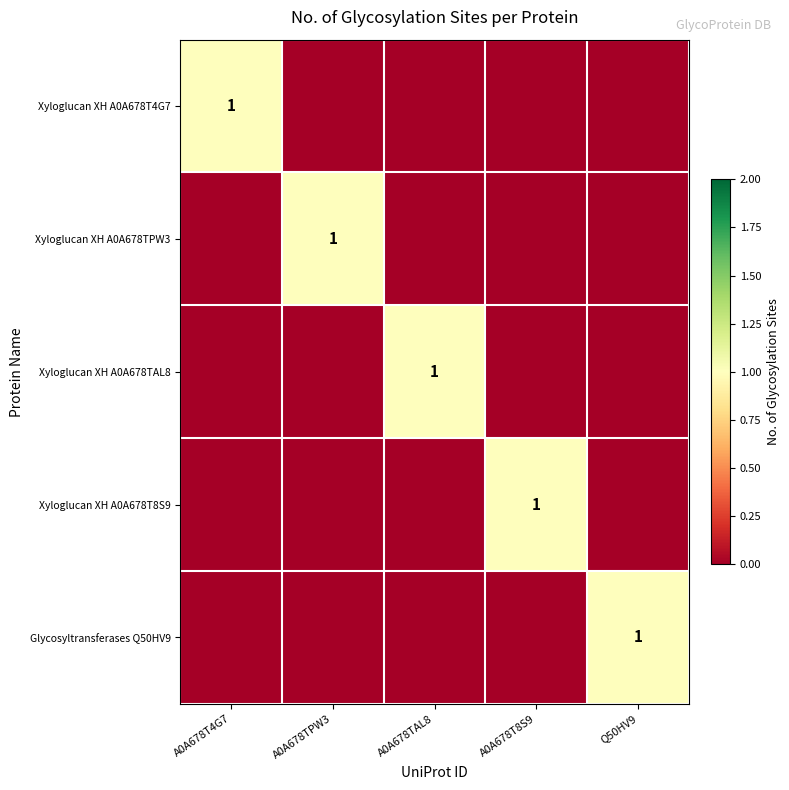

The value of Glycosyltransferases Q50HV9 at Q50HV9 is 0. True or false?

False